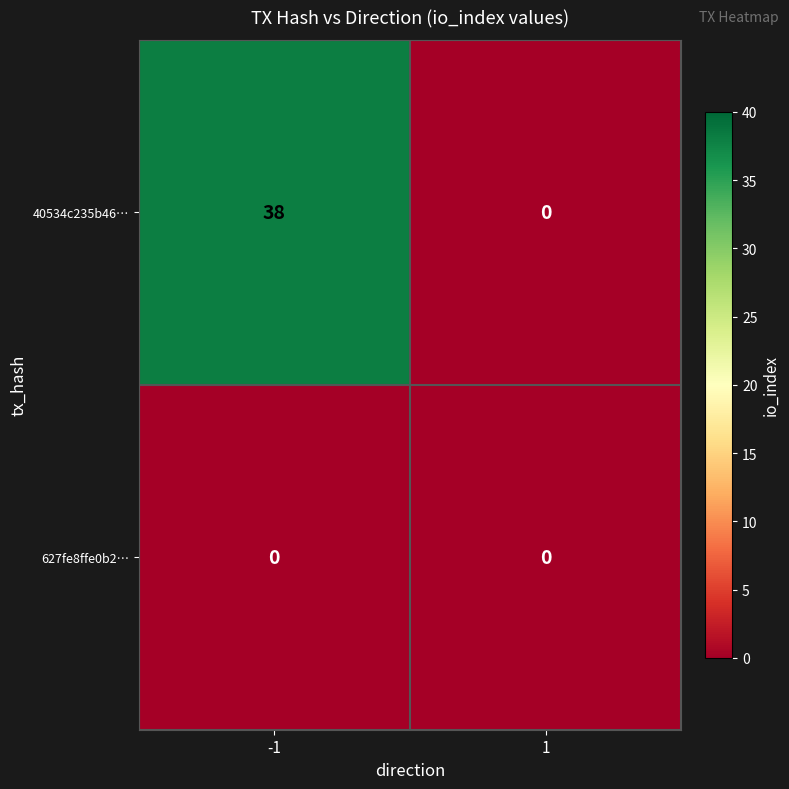

The value of 40534c235b46… at -1 is 8. True or false?

False